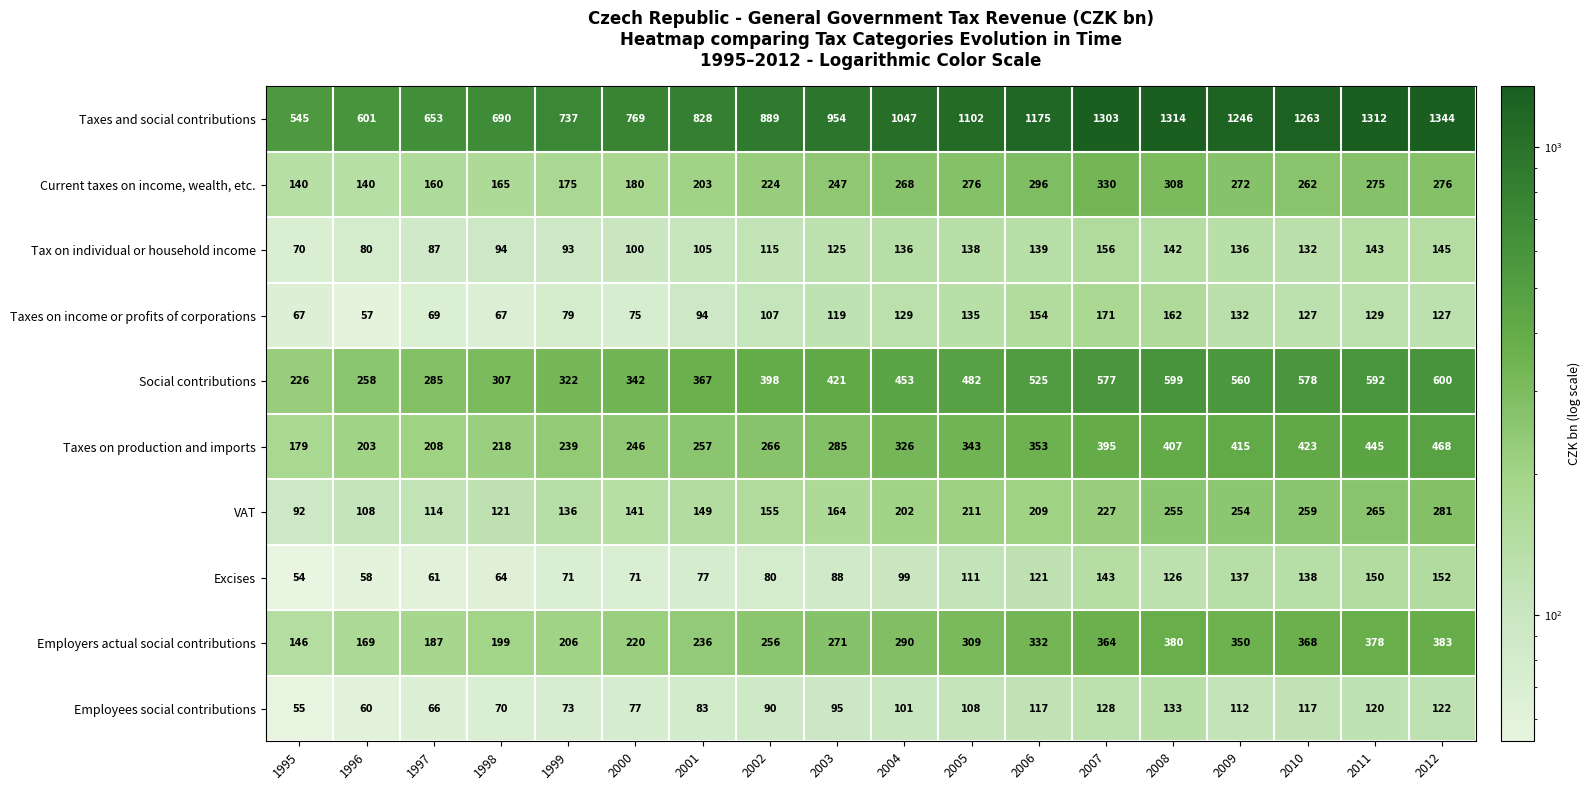

Rank the series by their maximum value, from highest to lowest.

Taxes and social contributions, Social contributions, Taxes on production and imports, Employers actual social contributions, Current taxes on income, wealth, etc., VAT, Taxes on income or profits of corporations, Tax on individual or household income, Excises, Employees social contributions